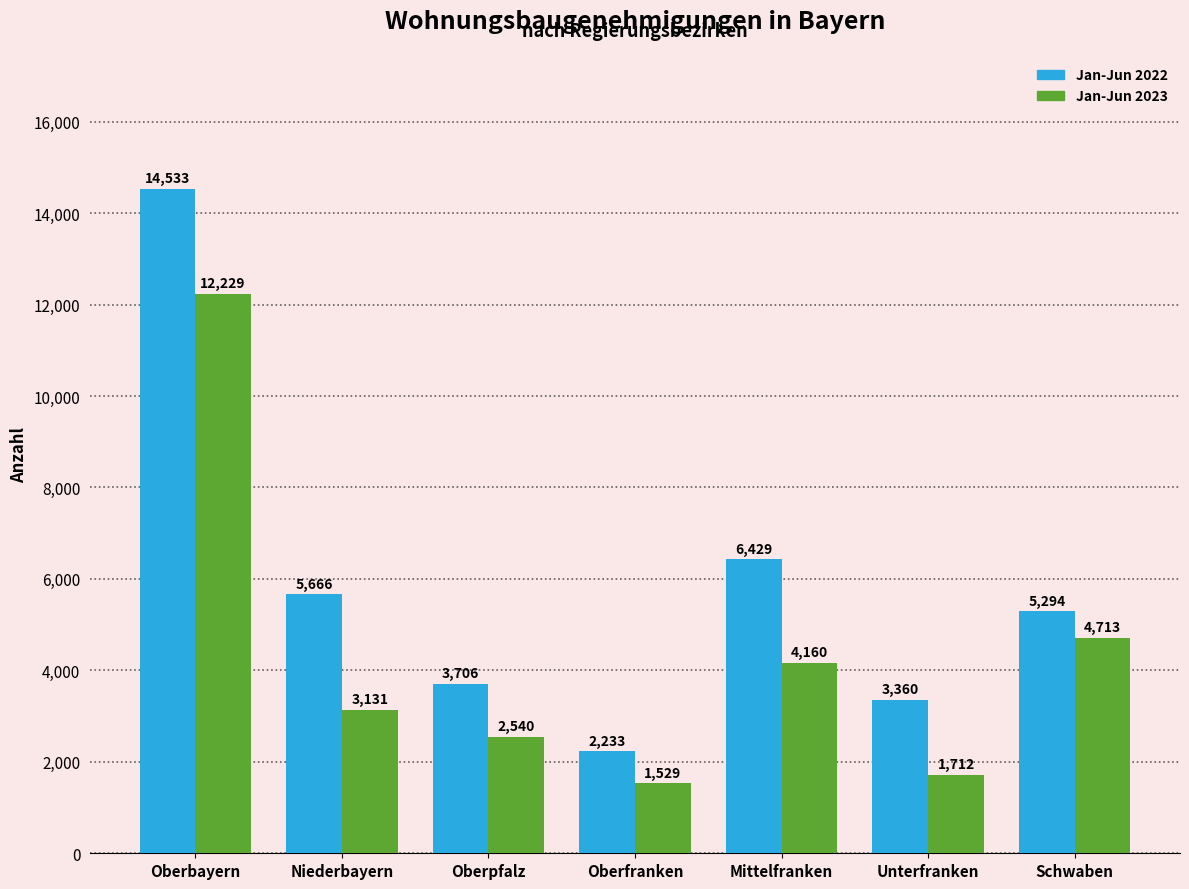

Reading right to left, list all the values displayed in this chart.

Jan-Jun 2022: Schwaben=5294	Unterfranken=3360	Mittelfranken=6429	Oberfranken=2233	Oberpfalz=3706	Niederbayern=5666	Oberbayern=14533
Jan-Jun 2023: Schwaben=4713	Unterfranken=1712	Mittelfranken=4160	Oberfranken=1529	Oberpfalz=2540	Niederbayern=3131	Oberbayern=12229